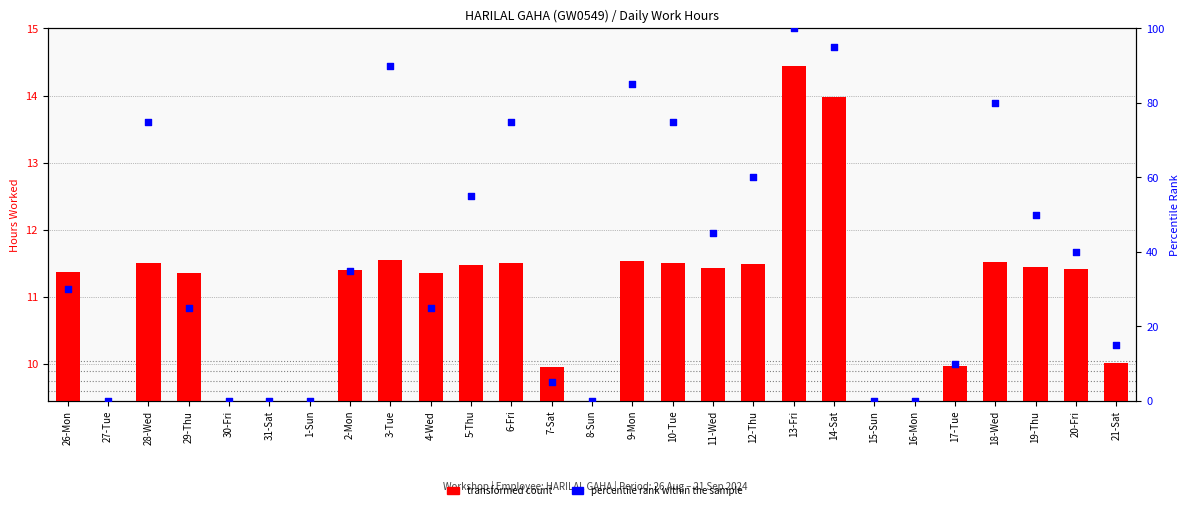

What is the total value across all series at 18-Wed?

91.5